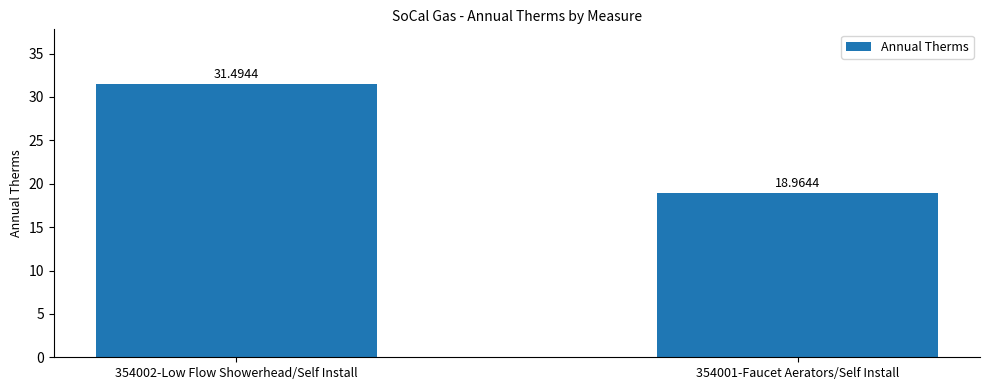

What is the label of the 1st bar from the left?

354002-Low Flow Showerhead/Self Install